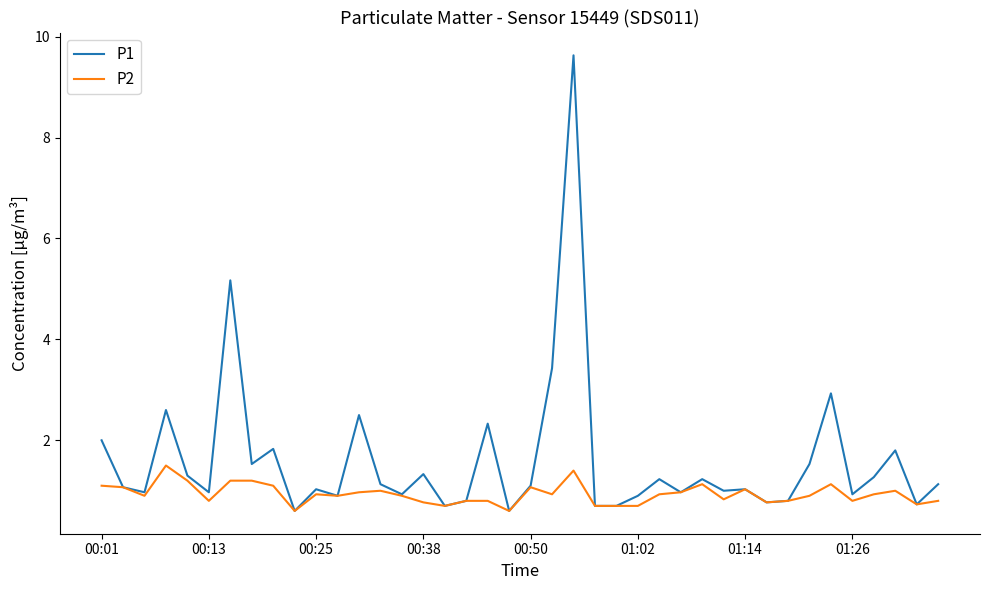

True or false: P2 has more than 0 points higher than both neighbors.

True